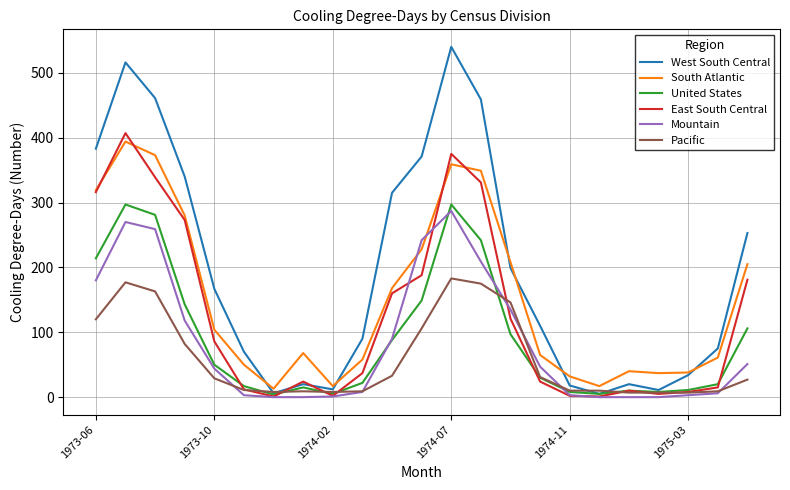

True or false: West South Central and Mountain intersect in this chart.

False